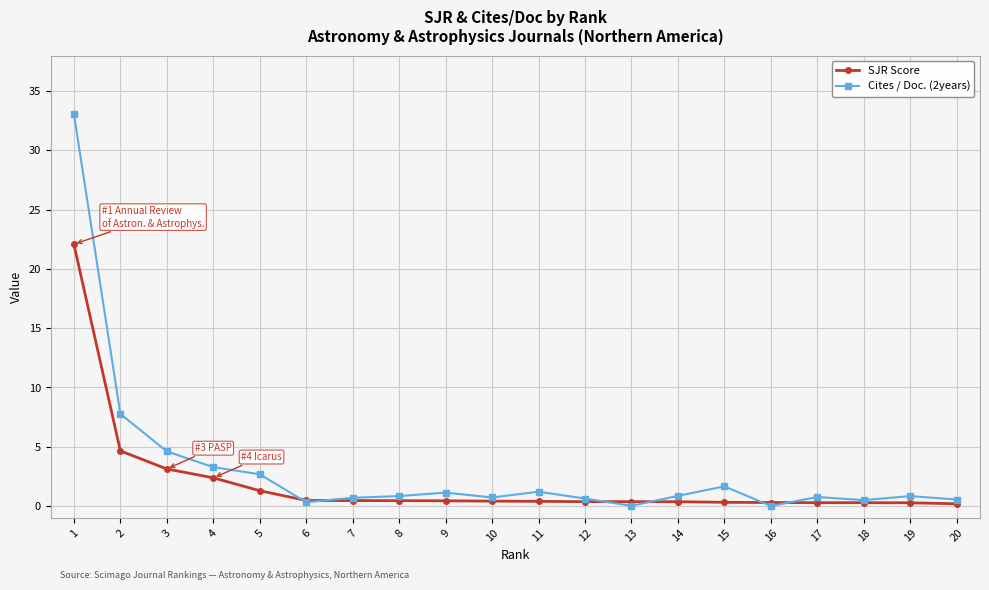

True or false: SJR Score has a value of 0.3 at 17.

True